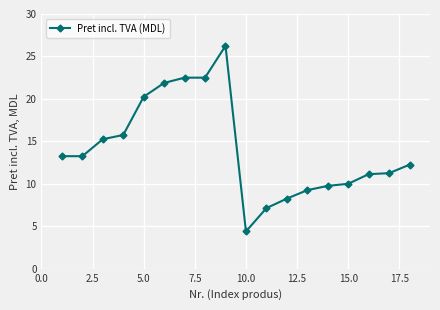

What is the smallest value displayed?

4.4